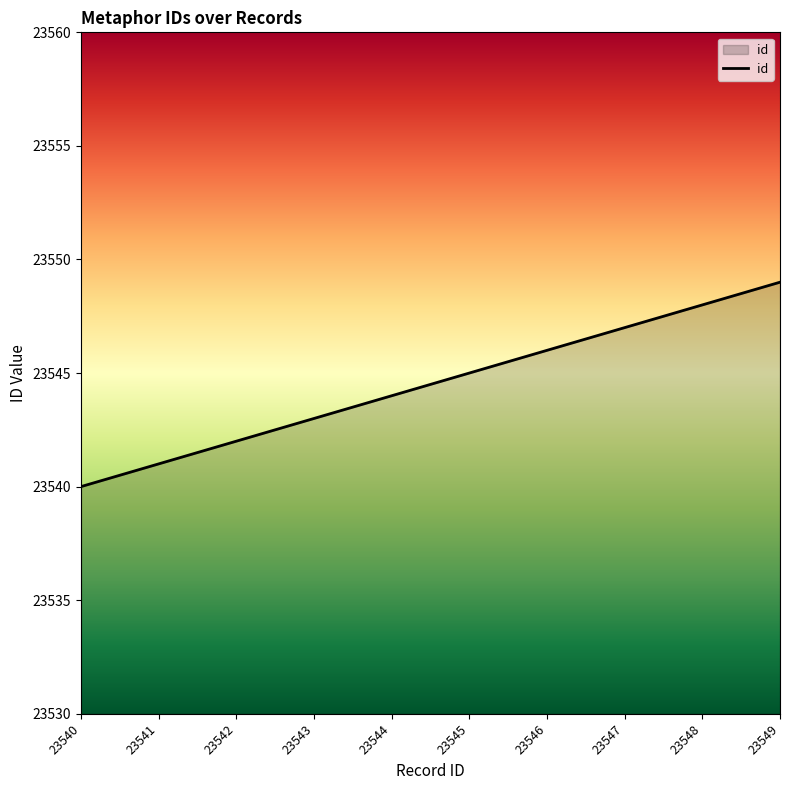

Is it true that the value at 23546 is 8750?

False